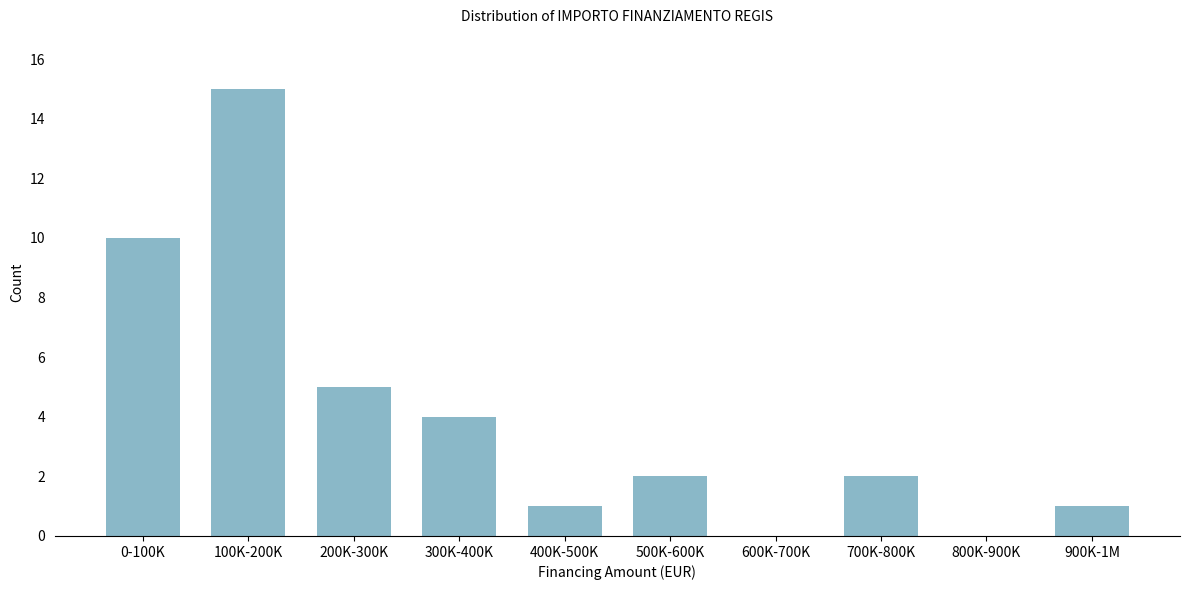

What is the greatest value displayed?

15